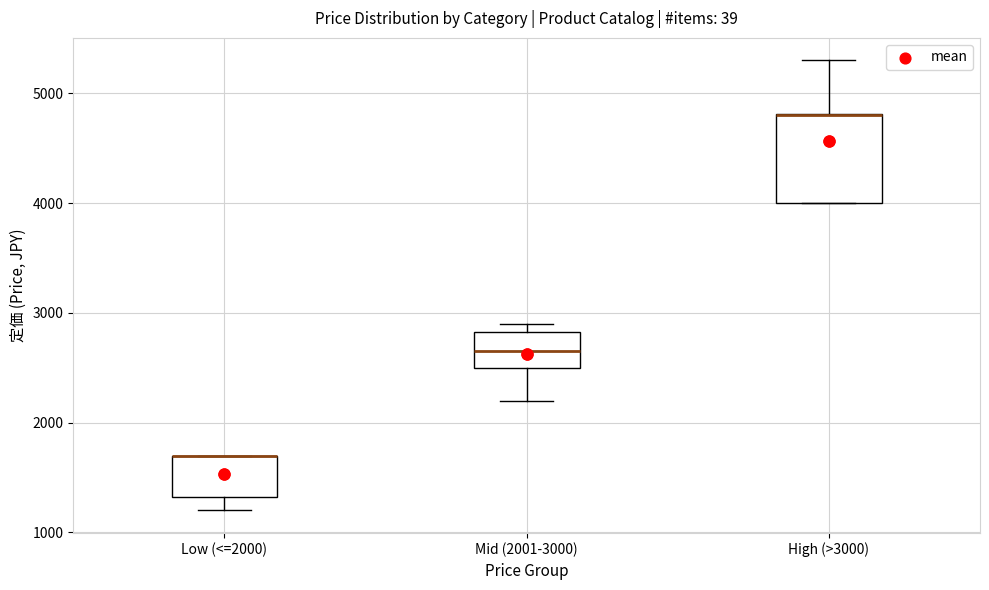

Reading left to right, transcribe this box plot: for each box, give where its median line is, the range the box spans, and where its two whiskers end, as read against the y-axis. The values are not printed on the chart, so give them approximately, as read against the axis.

Low (<=2000): median 1700 (drawn on the box's upper edge), box 1300 to 1700, whiskers 1200 to 1700
Mid (2001-3000): median 2700, box 2500 to 2800, whiskers 2200 to 2900
High (>3000): median 4800 (drawn on the box's upper edge), box 4000 to 4800, whiskers 4000 to 5300